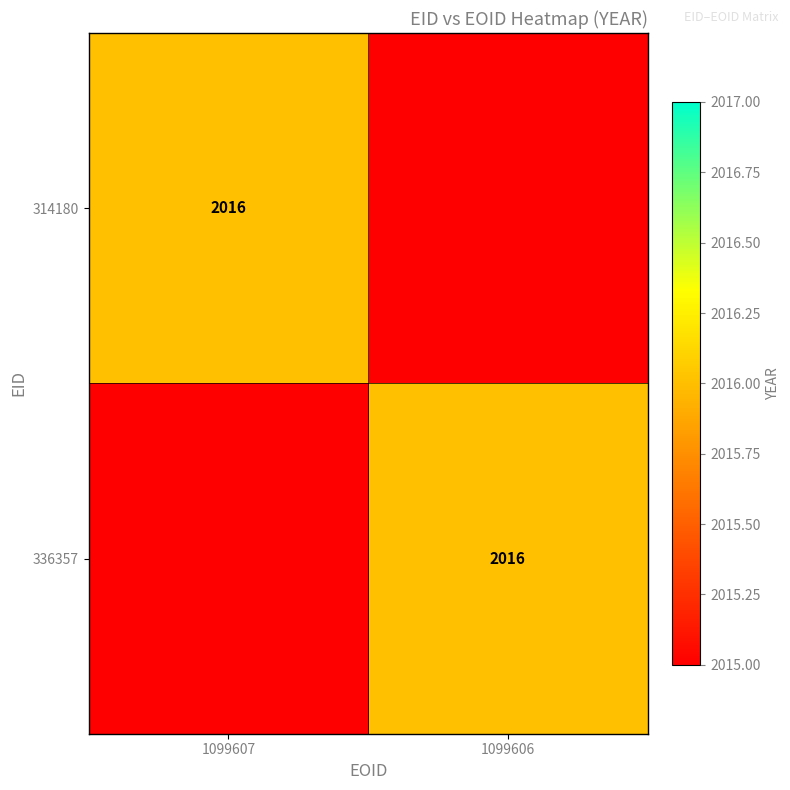

What is the total value across all series at 1099607?

4031